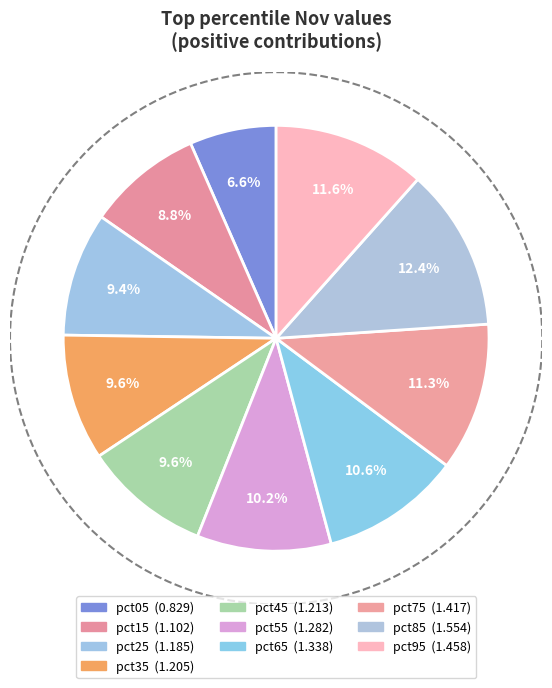

To the nearest percent, what portion does pct55 represent?

10%